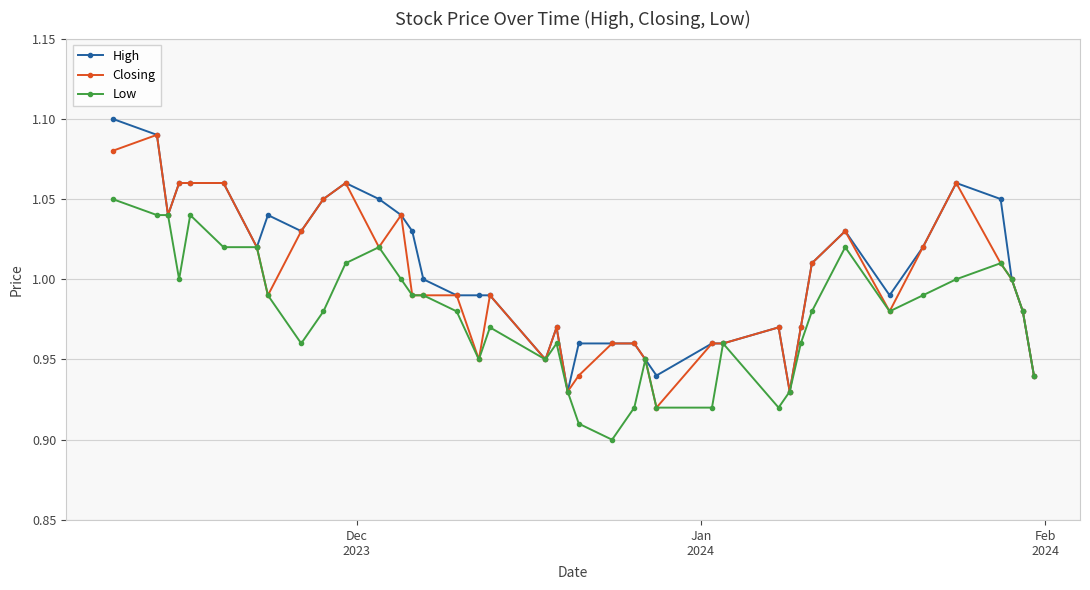

True or false: Low has more than 2 points higher than both neighbors.

True